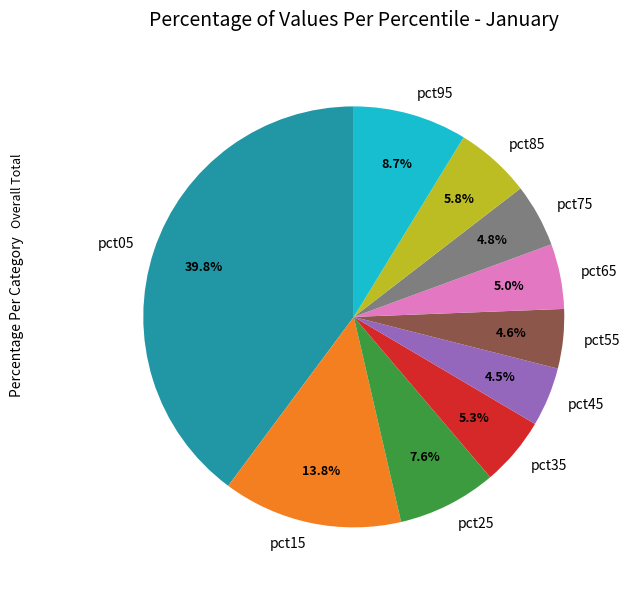

To the nearest percent, what is the difference between the pct05 and pct65 slice percentages?

35%